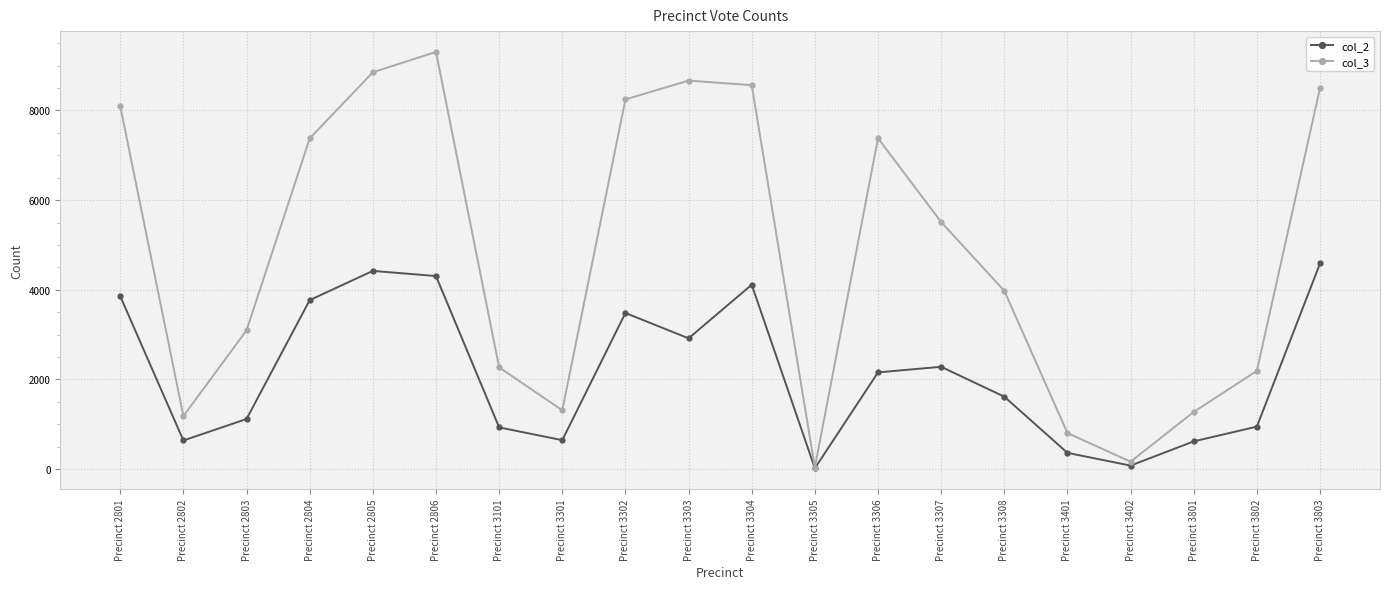

Is it true that col_3 equals 166 at Precinct 3402?

True